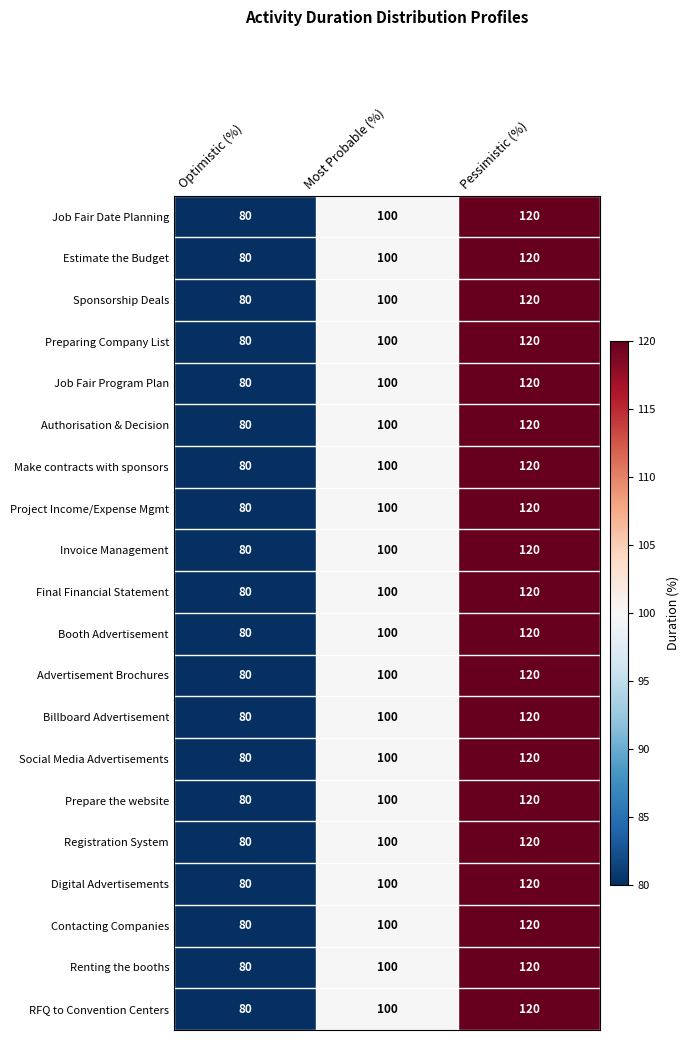

What is the sum of all Renting the booths values?

300